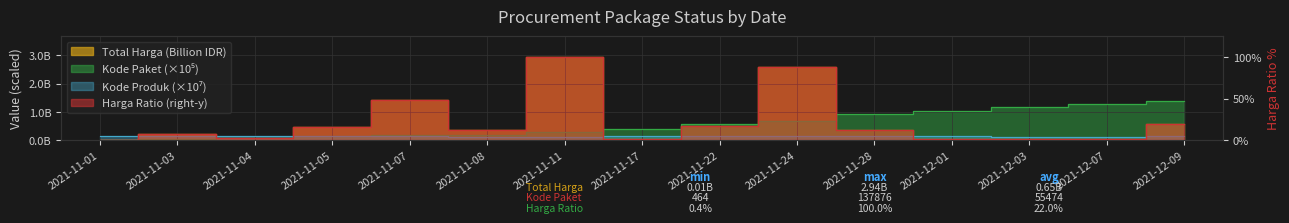

True or false: Kode Paket and Total Harga cross at least once.

True